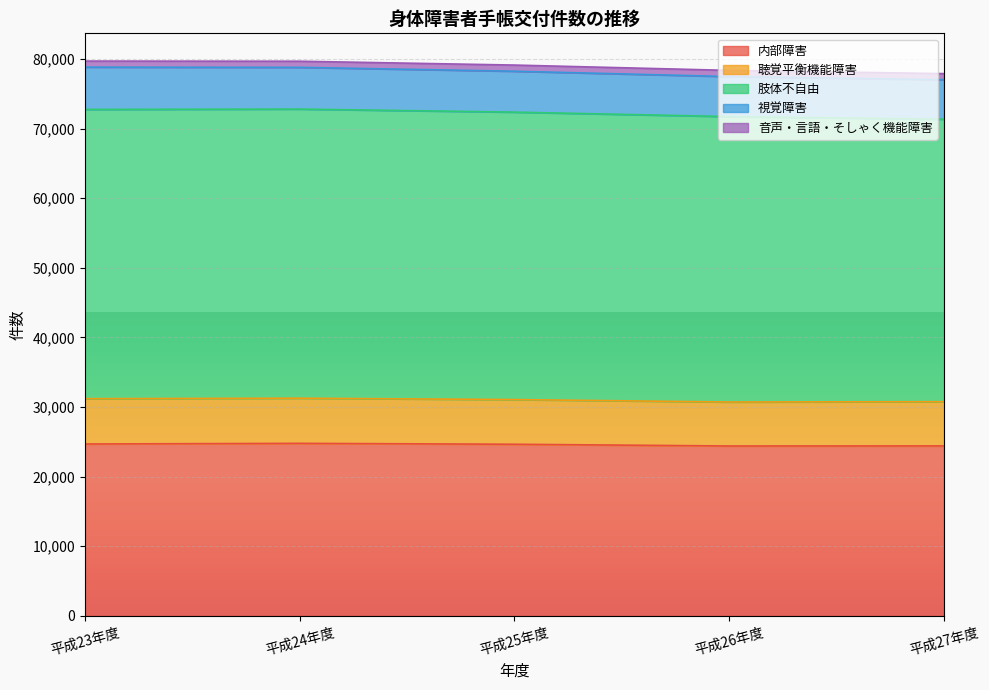

What is the lowest value of the 内部障害 series?

24403